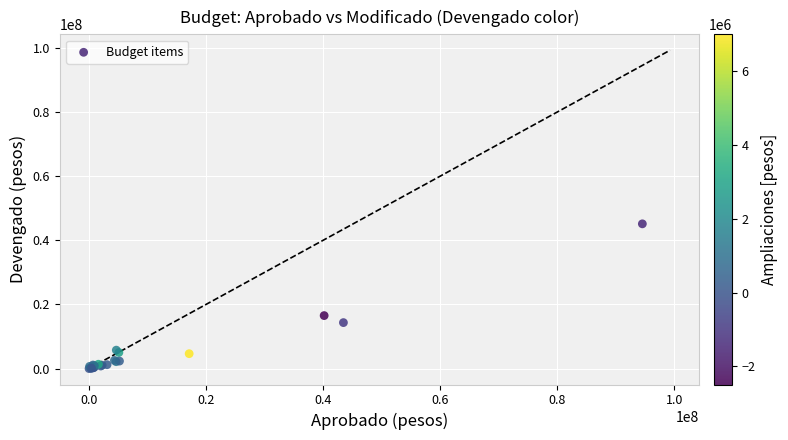

What Y value in the scatter plot is closest to 22570771?

16527299.0